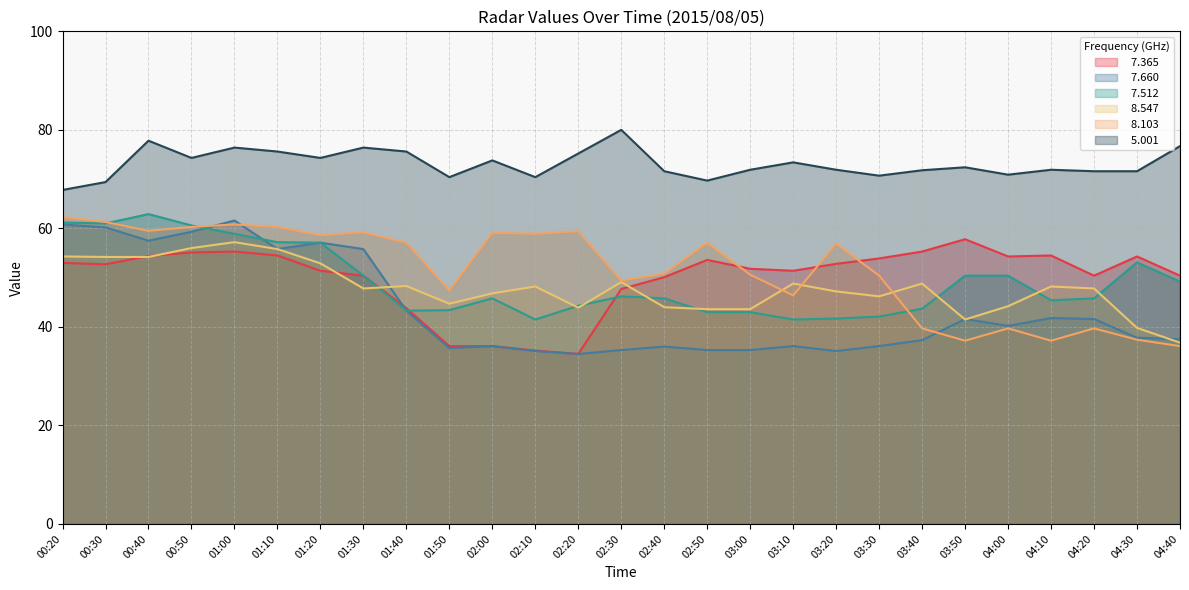

What is the difference between the highest and lowest values at 01:30?

28.6